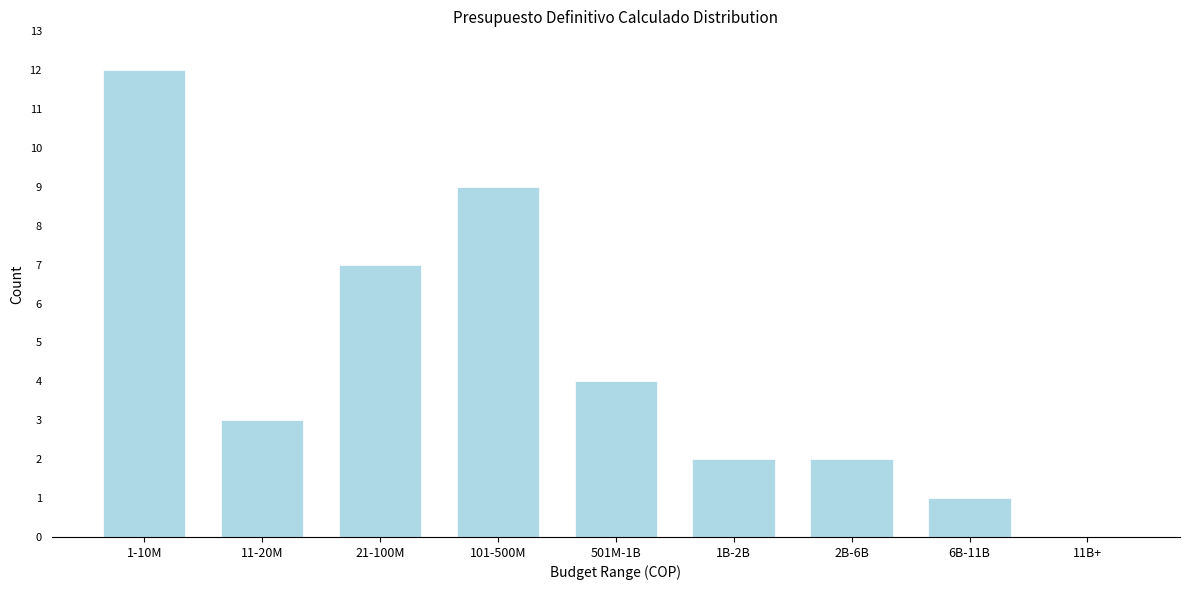

Reading left to right, extract all data points from this chart.

1-10M=12	11-20M=3	21-100M=7	101-500M=9	501M-1B=4	1B-2B=2	2B-6B=2	6B-11B=1	11B+=0